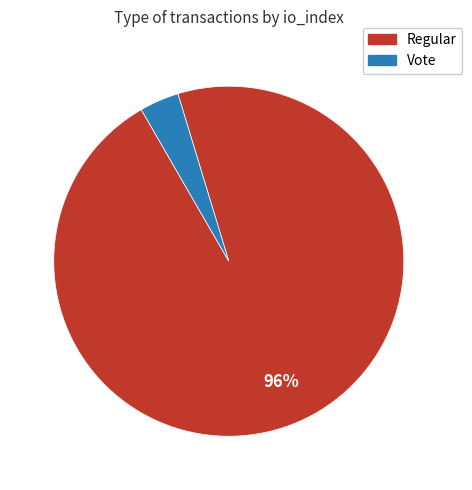

Is there any slice that represents more than half of the pie?

Yes